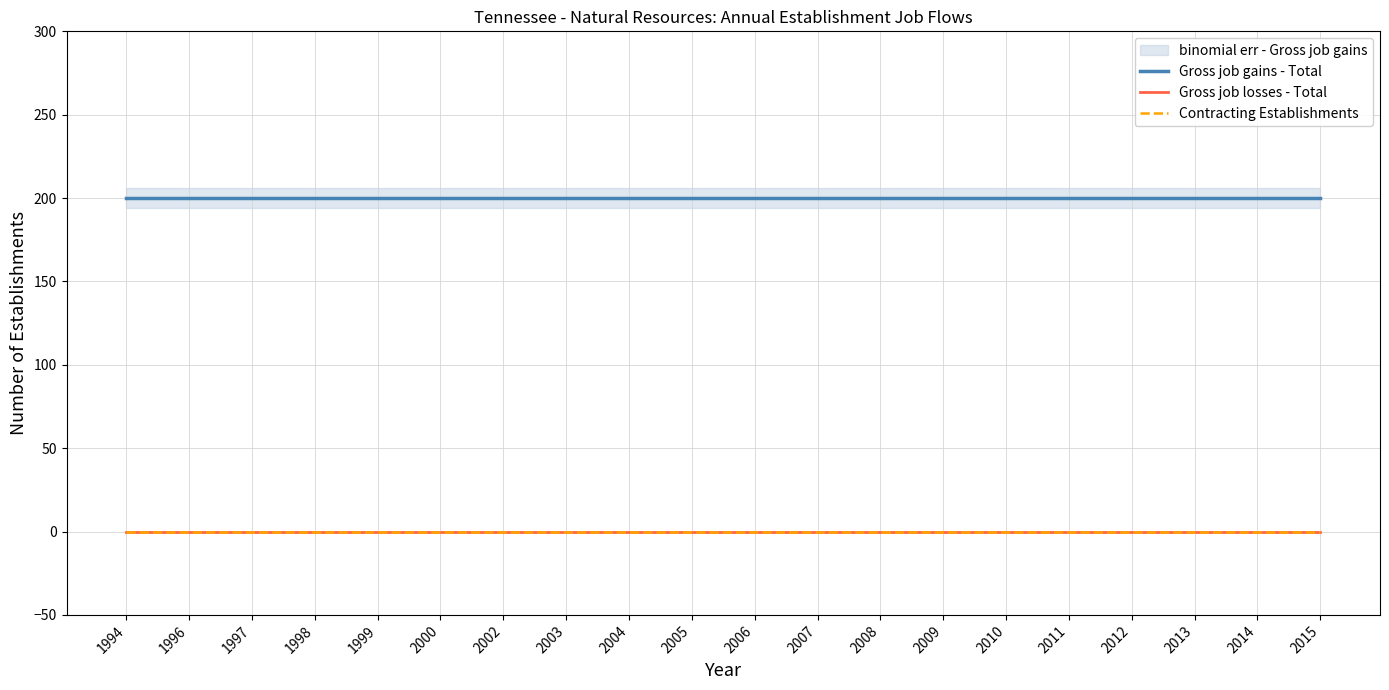

At which category does the chart reach its peak across all series?

1994